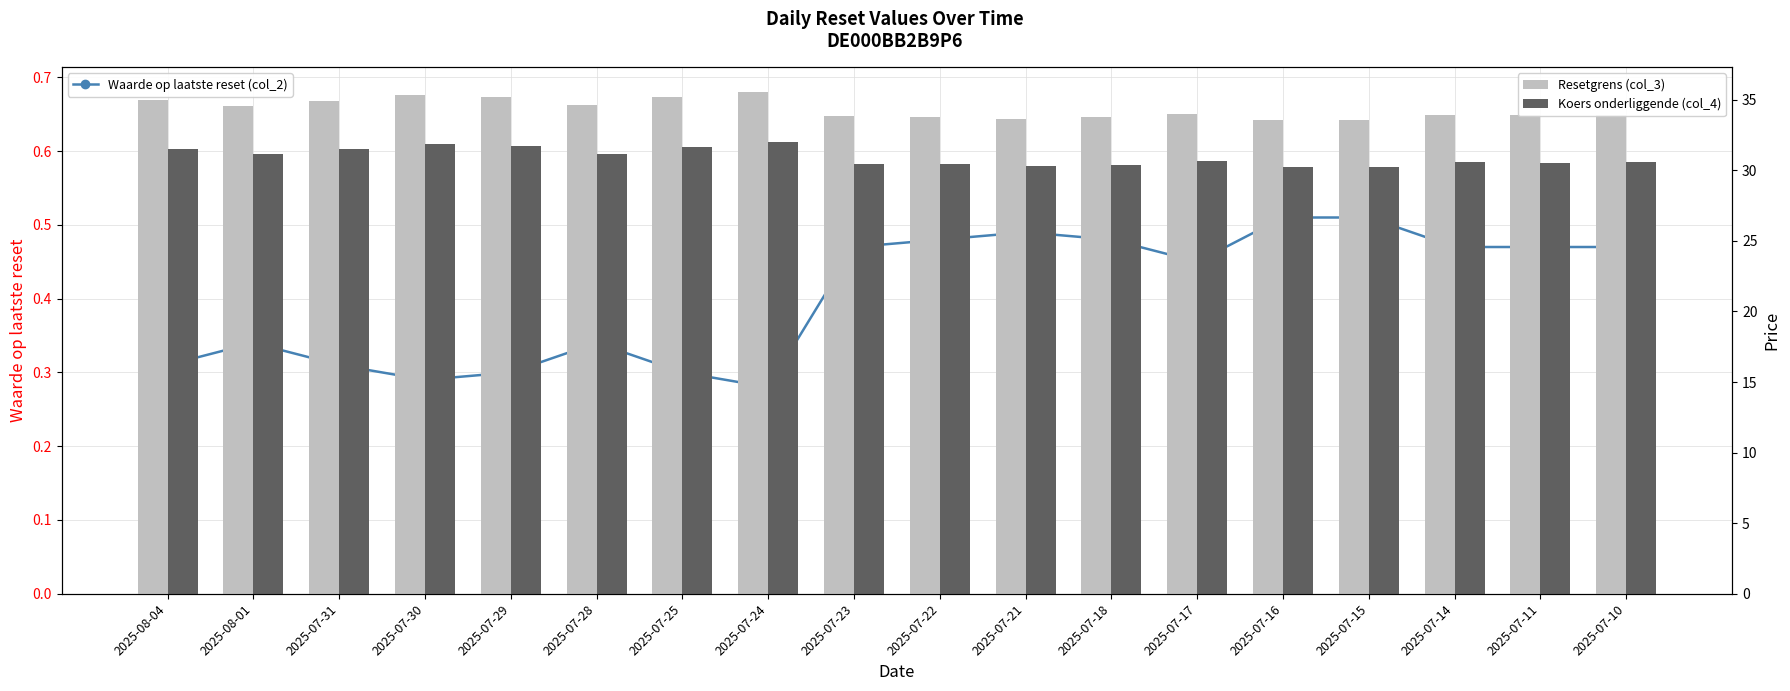

Read the Koers onderliggende (col_4) value at 2025-07-11.

30.5